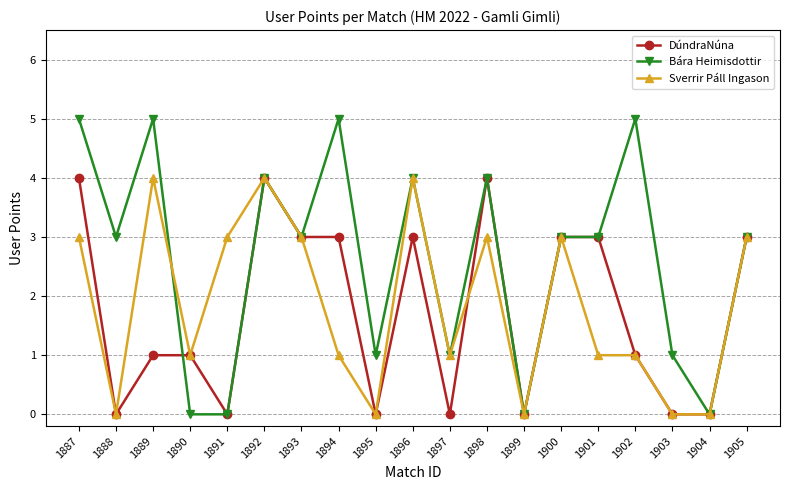

What is the total value across all series at 1888?

3